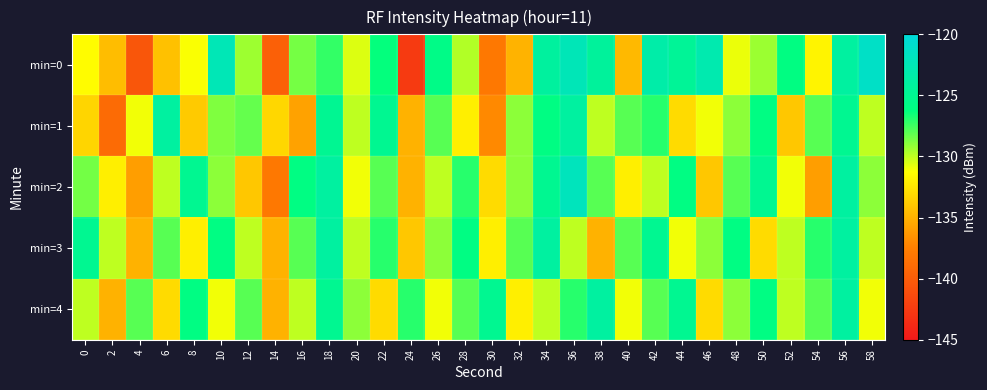

Count the number of data series in this chart.

5